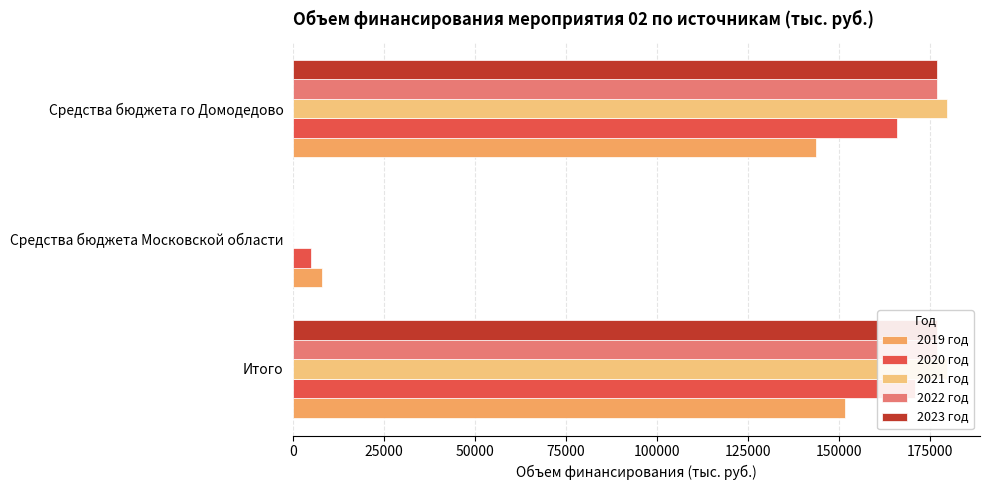

What is the value of the 2023 год bar at the 1st from the left?

176852.7